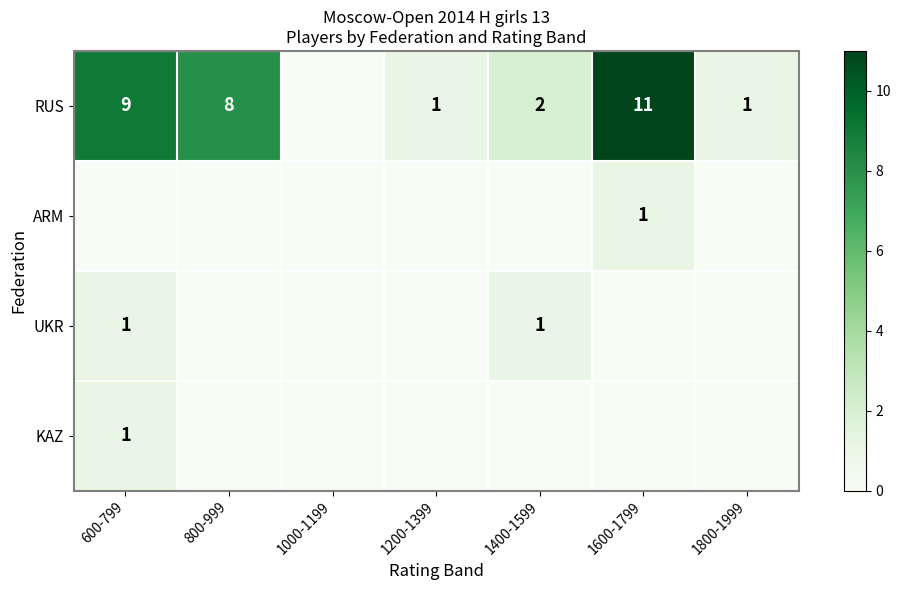

What is the sum of the RUS values at 1400-1599 and 800-999?

10